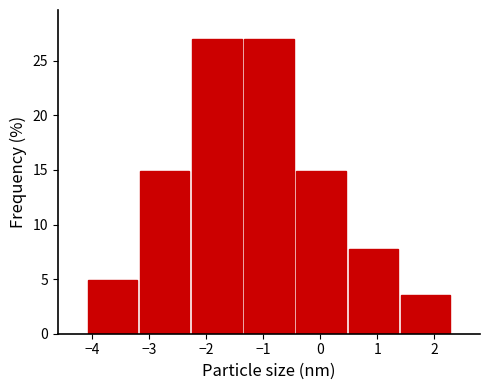

Reading left to right, list every bar in this chart as the range it spans on the x-axis followed by its height. Neither the bar edges nor the heights are printed on the chart, so give them approximately, as read against the axes.

-4.1 to -3.2: 5.0
-3.2 to -2.3: 15.0
-2.3 to -1.4: 27.0
-1.4 to -0.4: 27.0
-0.4 to 0.5: 15.0
0.5 to 1.4: 8.0
1.4 to 2.3: 3.5